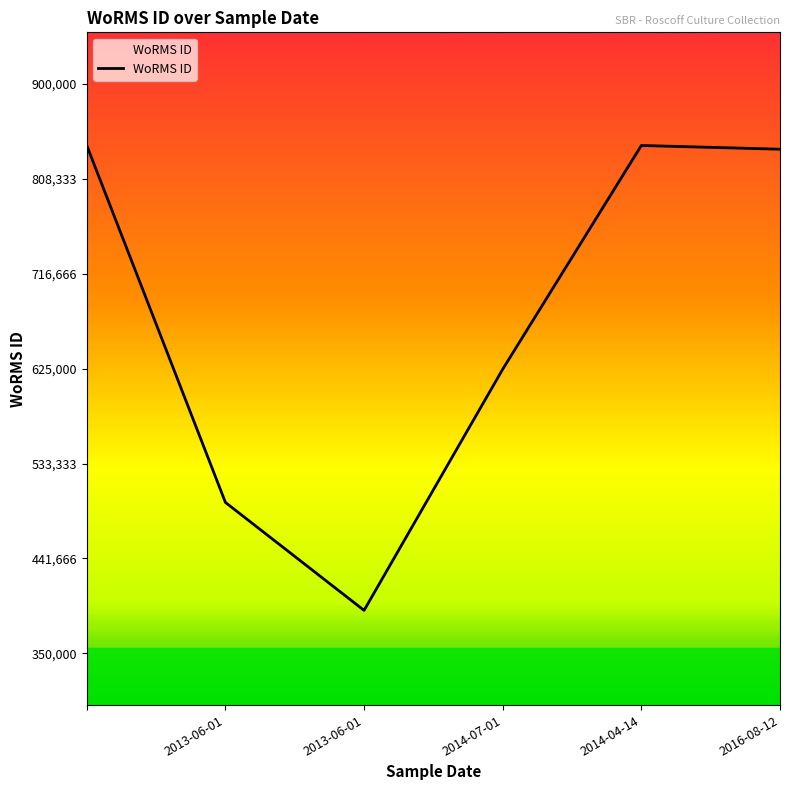

What is the difference between the maximum and minimum values?

449180